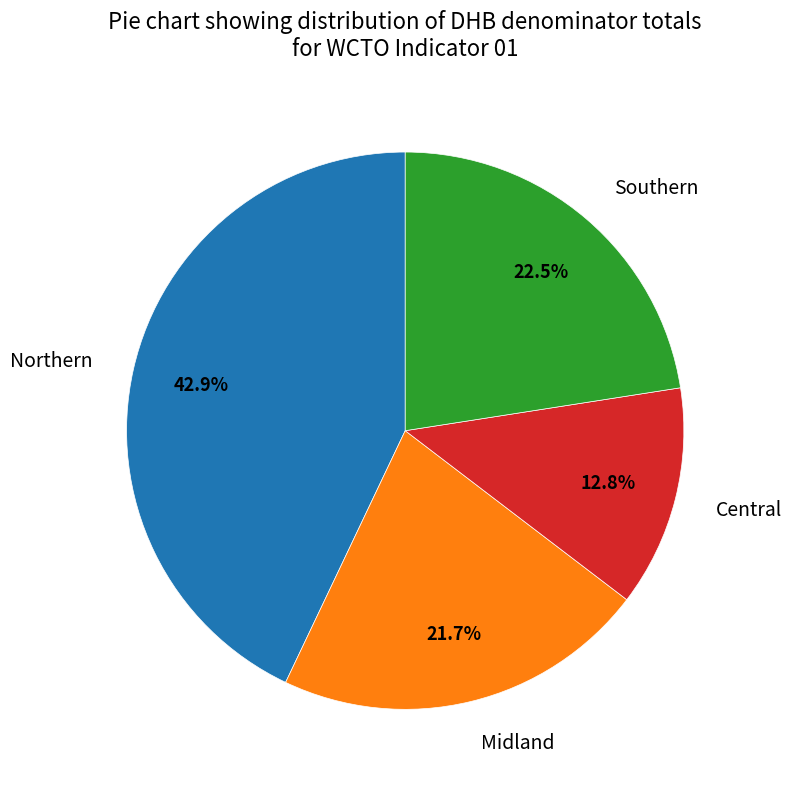

What is the total percentage of Northern and Central?

55.8%